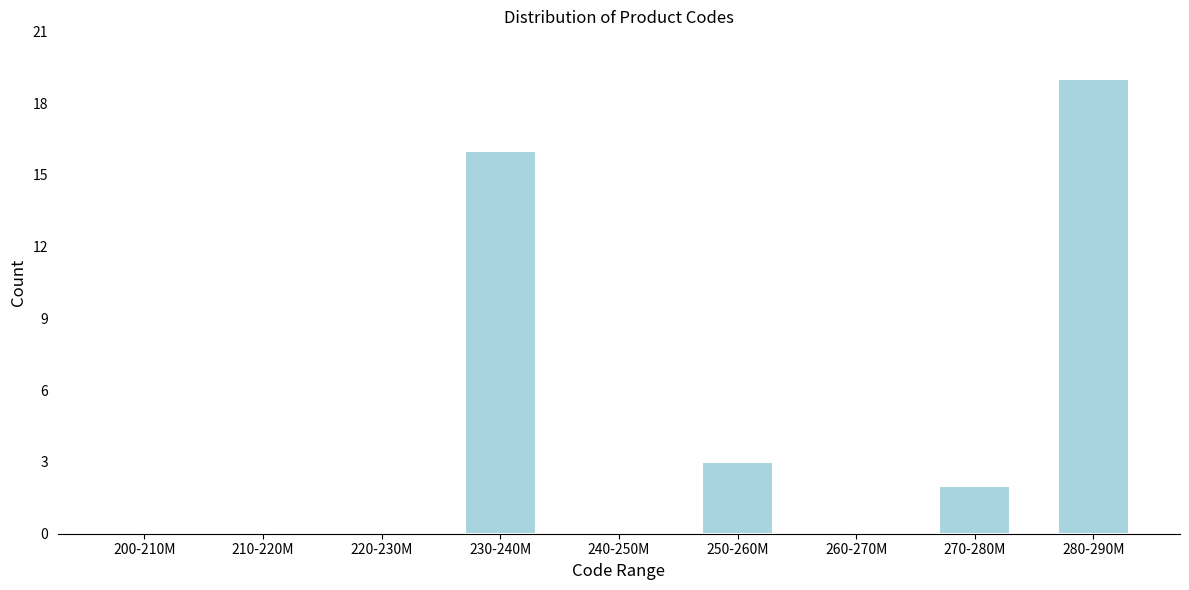

Reading left to right, extract all data points from this chart.

200-210M=0	210-220M=0	220-230M=0	230-240M=16	240-250M=0	250-260M=3	260-270M=0	270-280M=2	280-290M=19